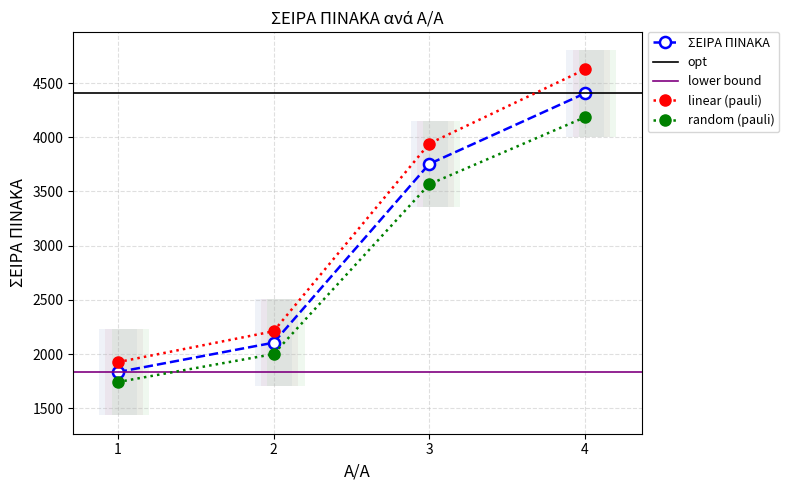

What is the sum of the values at 3 and 1?

5588